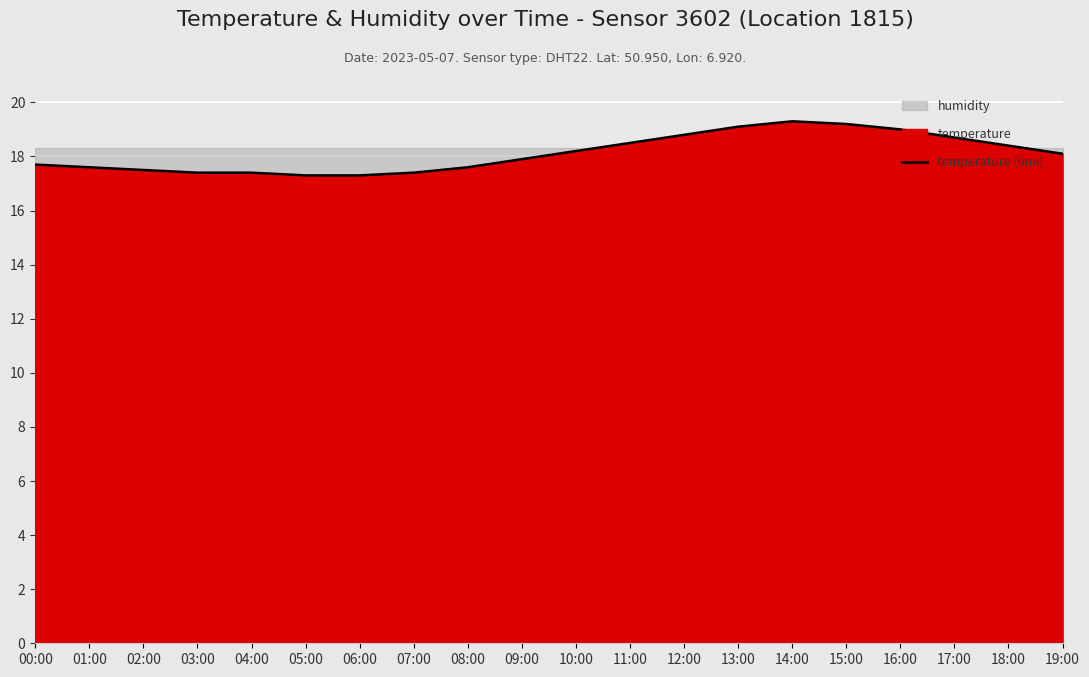

What is the label of the 18th point from the right?

02:00